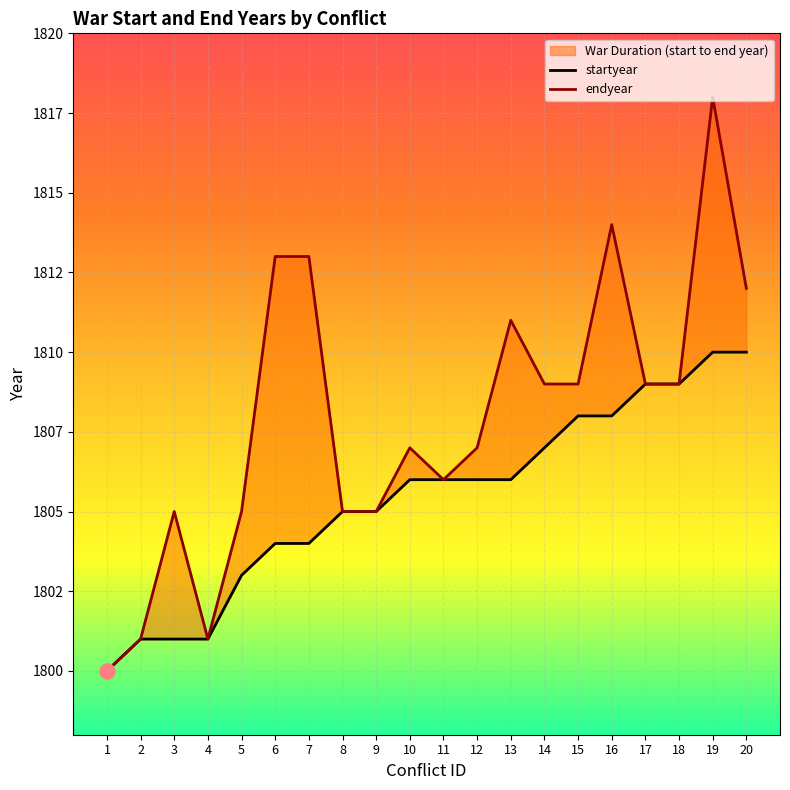

Is the value of startyear at 6 greater than the value of endyear at 14?

No